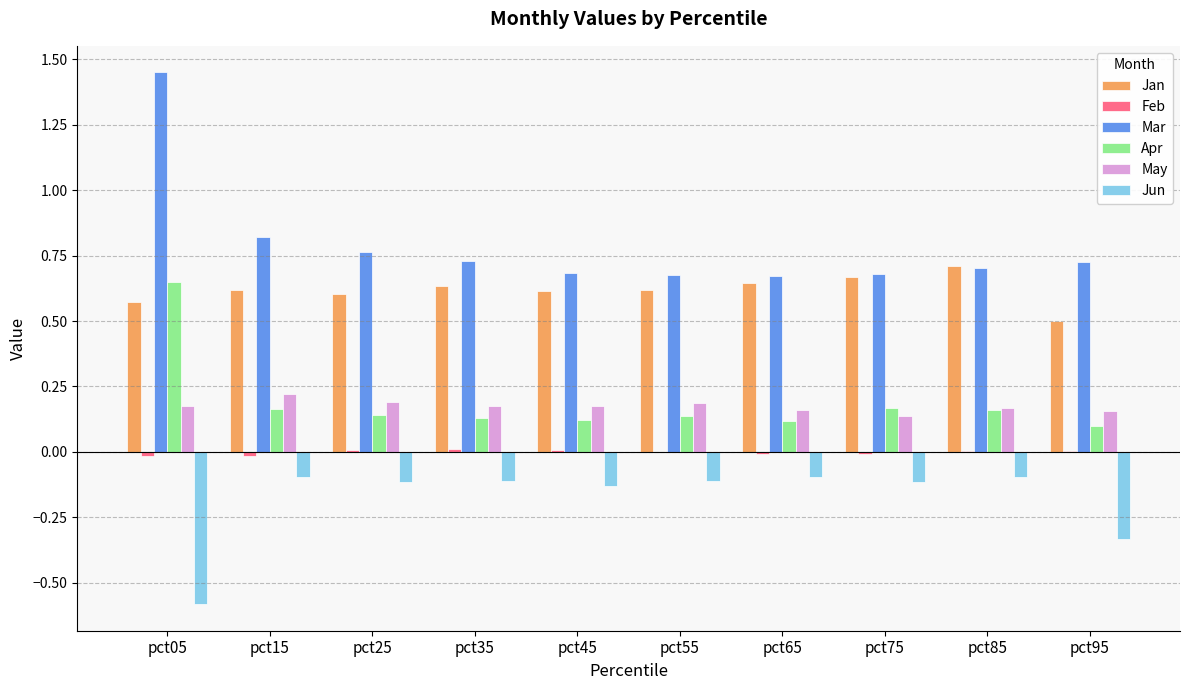

Between pct05 and pct25, which series saw the biggest shift?

Mar